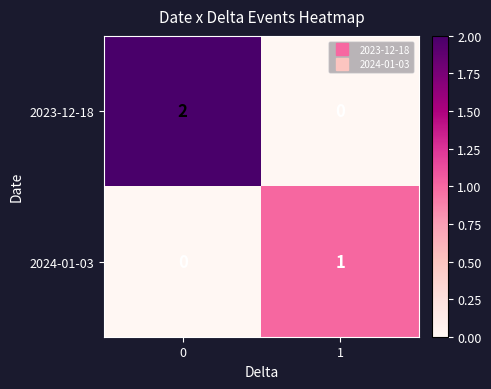

Which series has the largest total across all categories?

2023-12-18